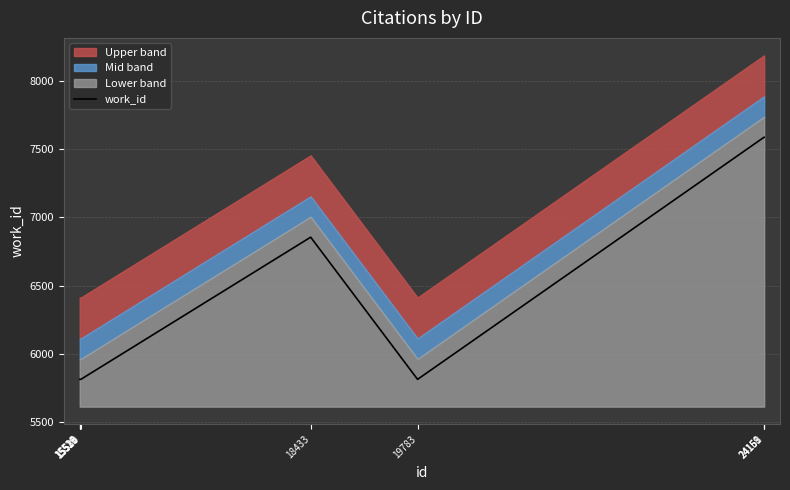

Reading left to right, transcribe all the data shown in this chart.

15516=5813	15519=5813	15521=5813	15523=5813	15530=5813	18433=6855	19783=5813	24158=7587	24159=7587	24161=7587